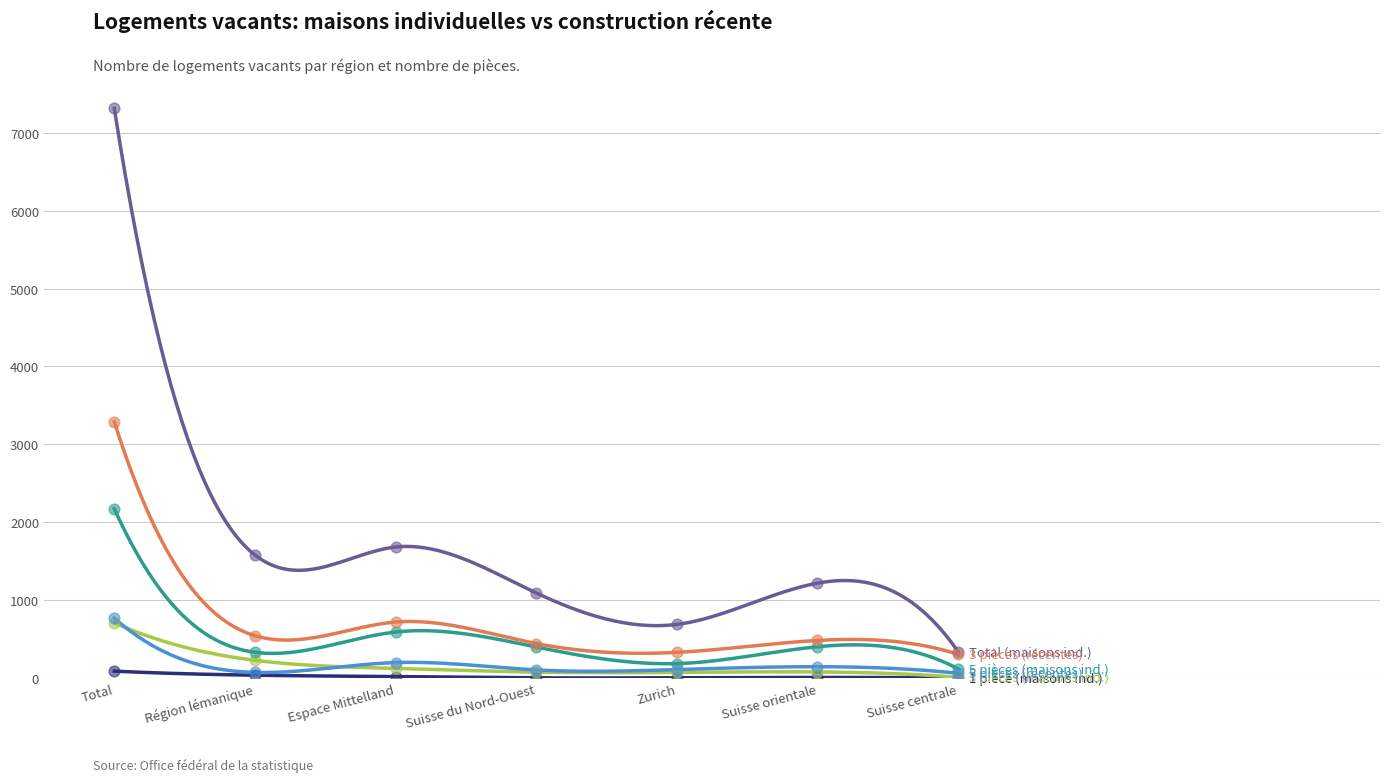

Which series contains the lowest Y value?

1 pièce (maisons ind.)